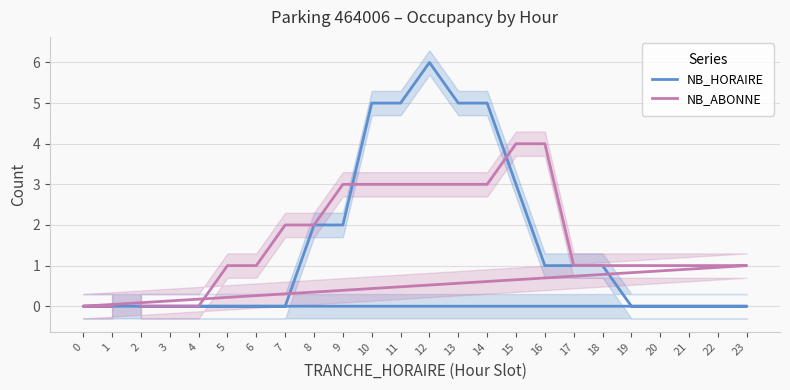

True or false: NB_HORAIRE and NB_ABONNE intersect in this chart.

True